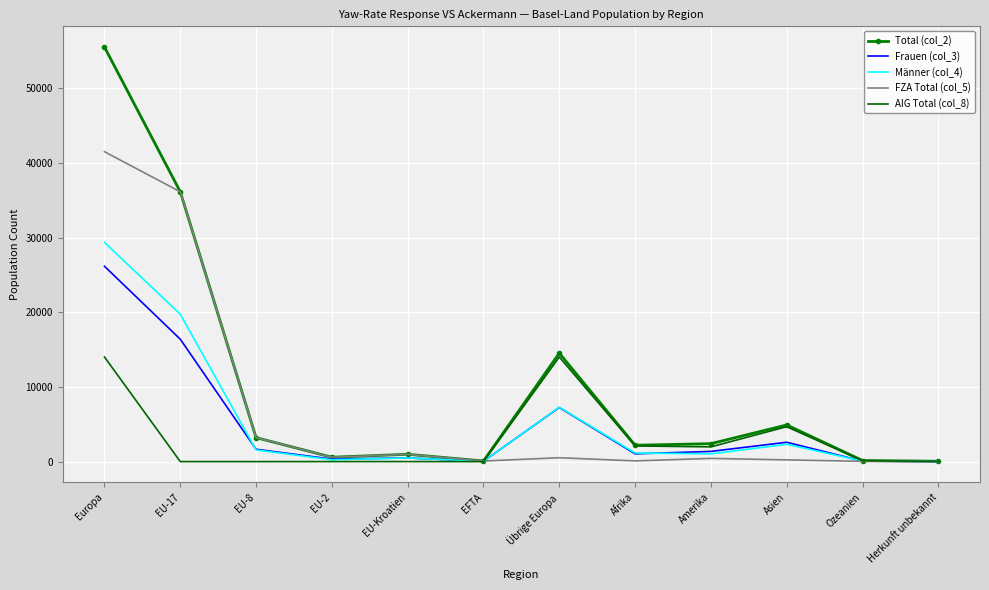

Is it true that Total (col_2) equals 36137 at EU-17?

True